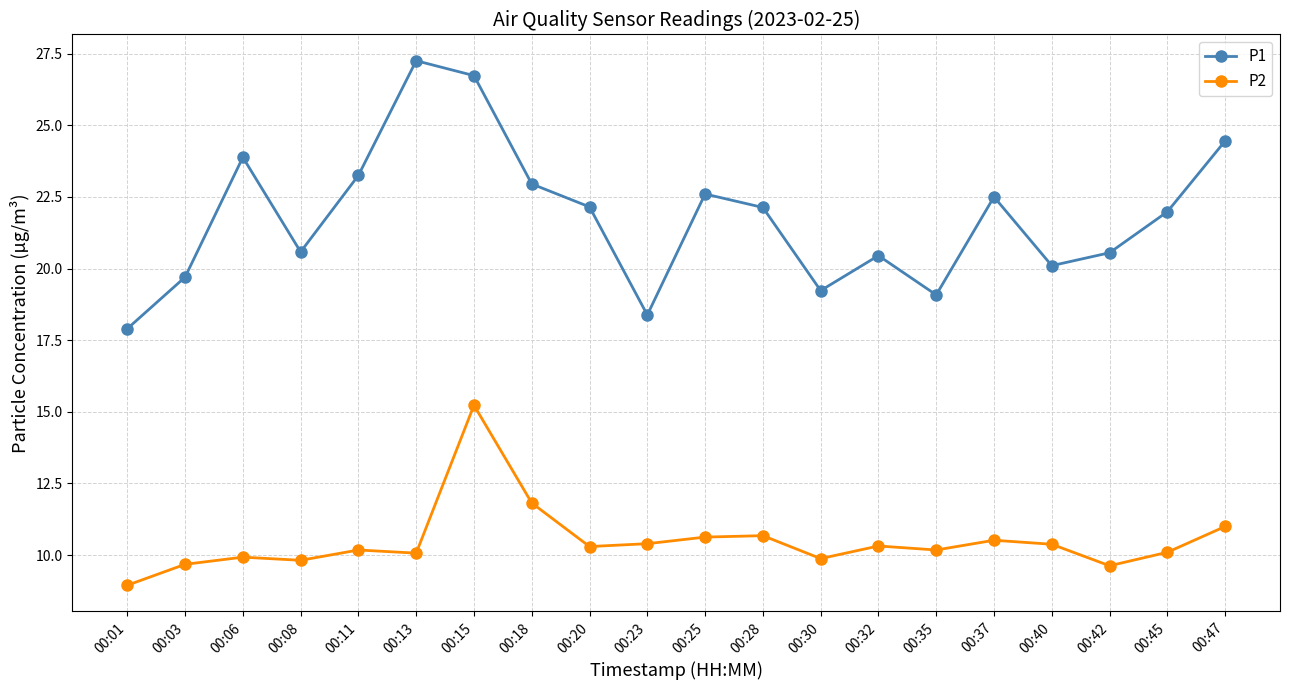

True or false: P1 and P2 cross at least once.

False